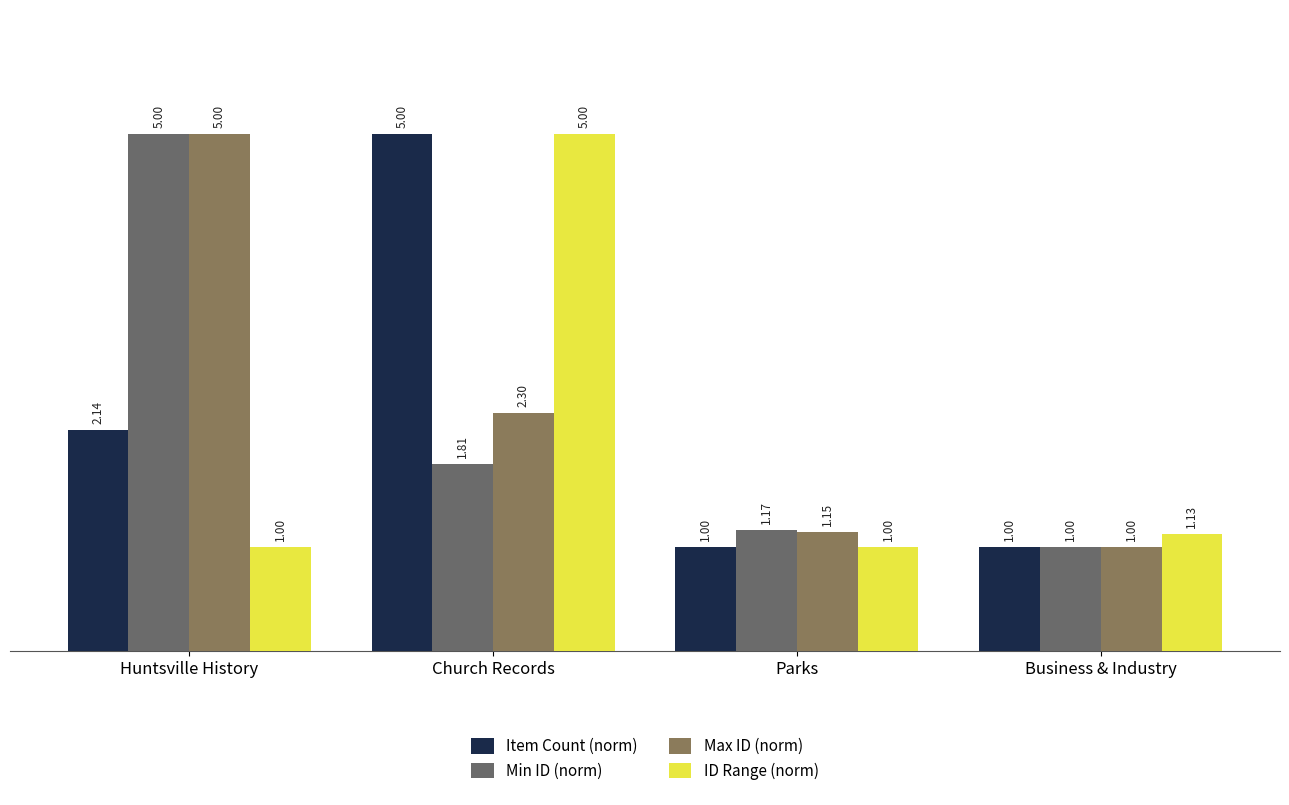

What is the difference between the maximum and minimum values in the Min ID (norm) series?

4.0